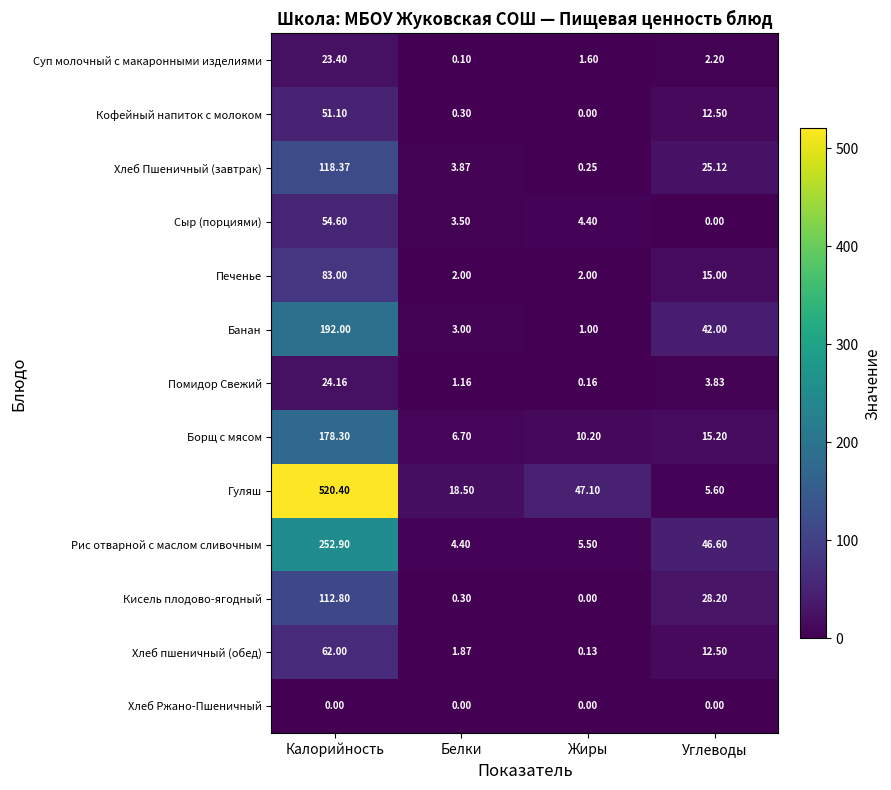

Rank the series by their maximum value, from highest to lowest.

Гуляш, Рис отварной с маслом сливочным, Банан, Борщ с мясом, Хлеб Пшеничный (завтрак), Кисель плодово-ягодный, Печенье, Хлеб пшеничный (обед), Сыр (порциями), Кофейный напиток с молоком, Помидор Свежий, Суп молочный с макаронными изделиями, Хлеб Ржано-Пшеничный